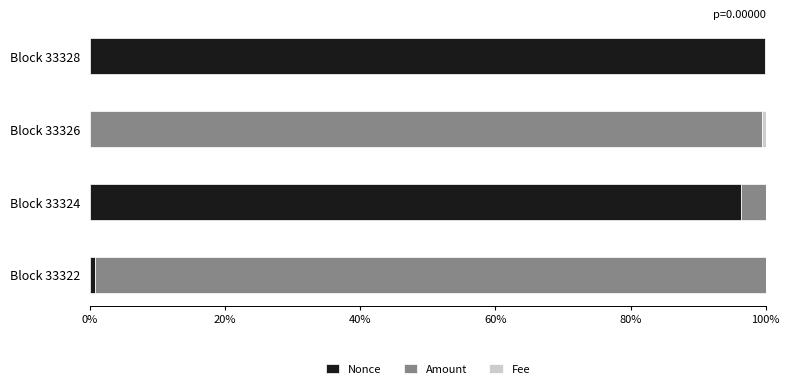

The value of Nonce at Block 33324 is 48.9. True or false?

False